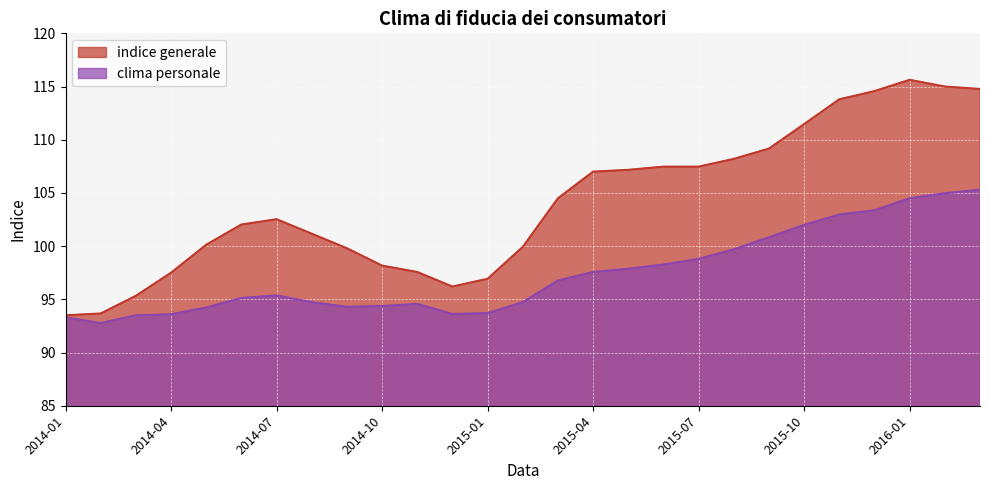

Which series has the largest total across all categories?

indice generale